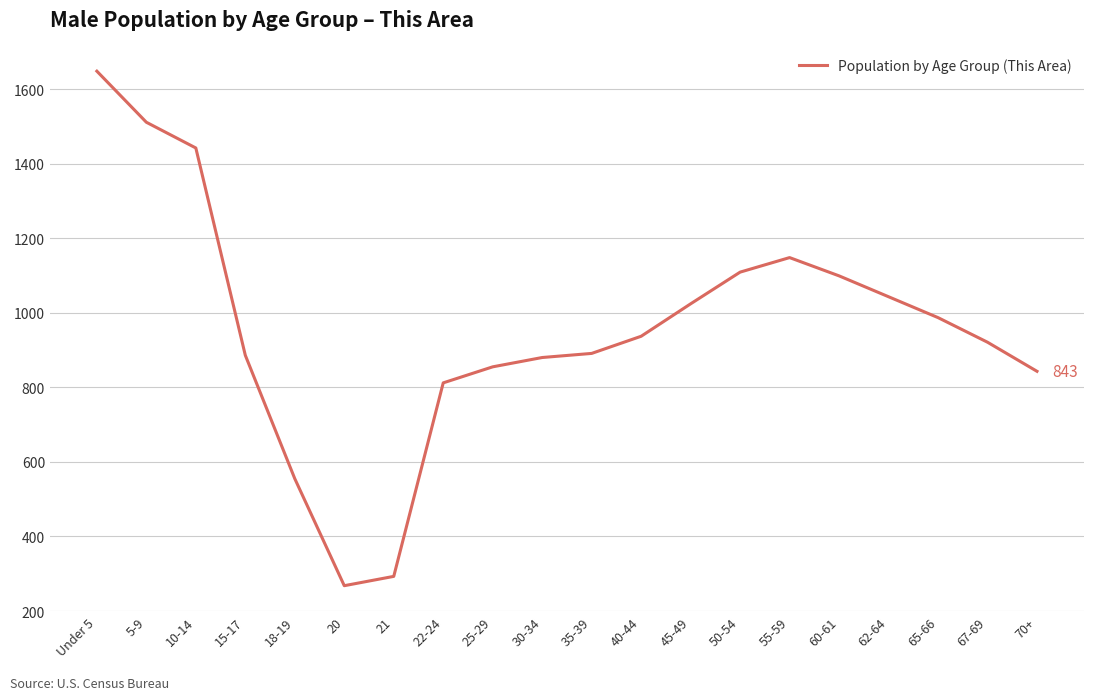

What is the change in value from 5-9 to 40-44?

-574